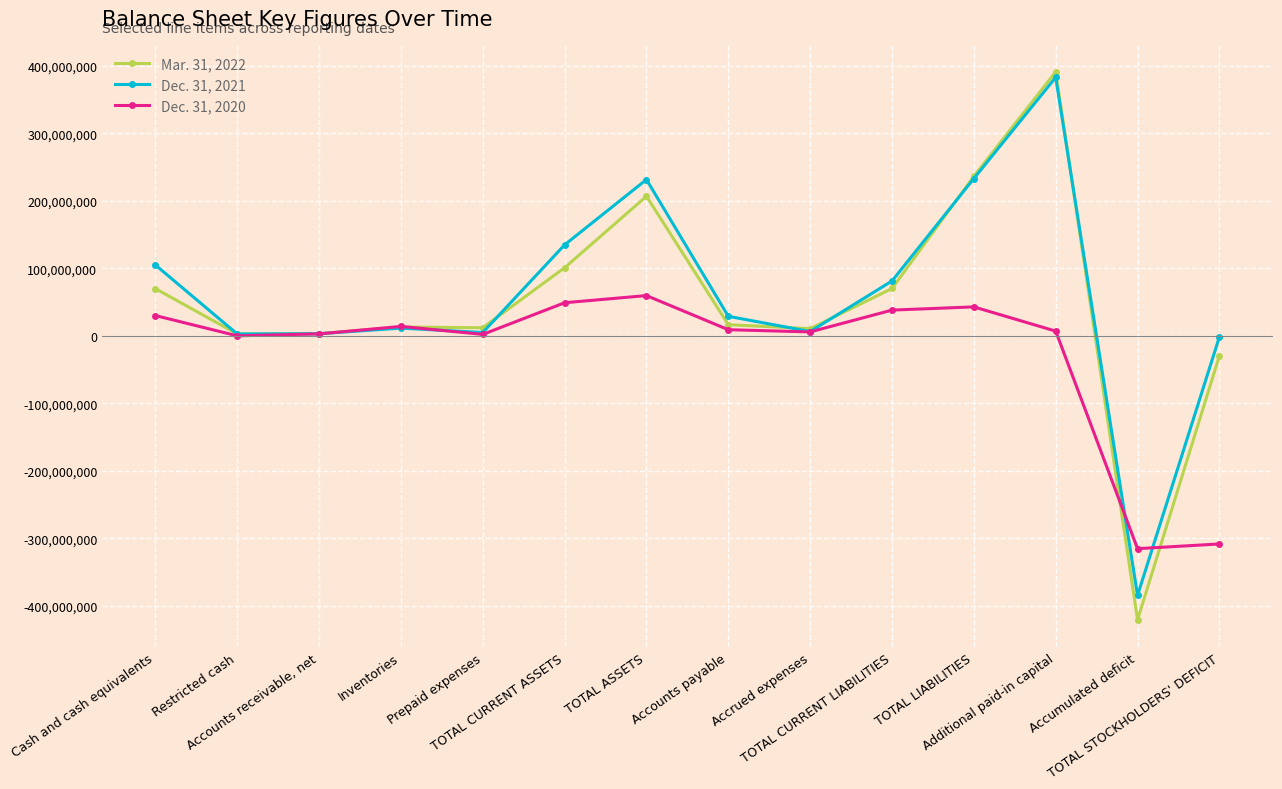

What is the sum of the Mar. 31, 2022 values at Accounts payable and Cash and cash equivalents?

86477000